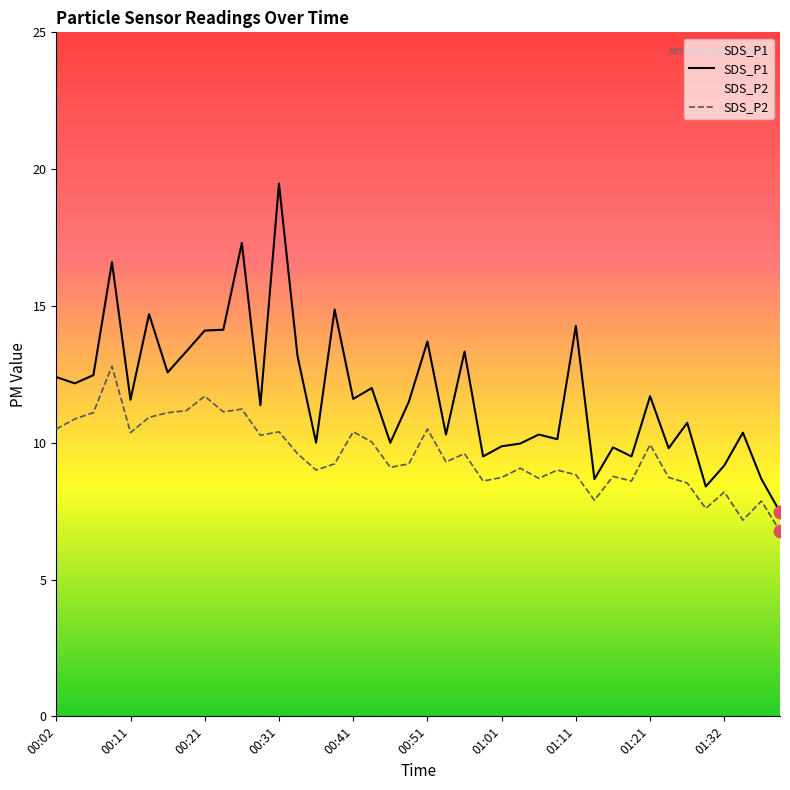

What are all the series names shown in the legend?

SDS_P1, SDS_P2